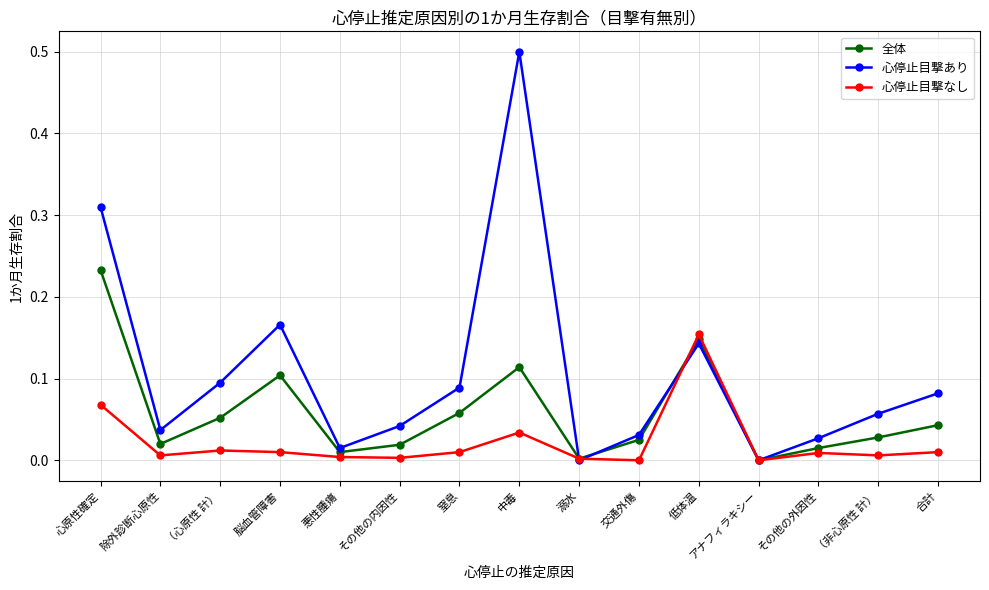

At which category does 心停止目撃あり reach its first local valley?

除外診断心原性